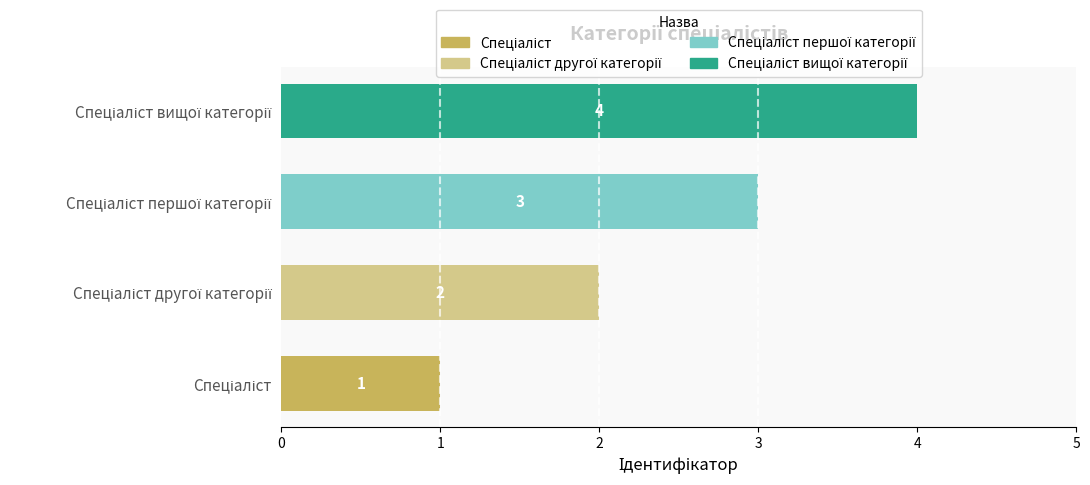

How many categories are shown in the chart?

4